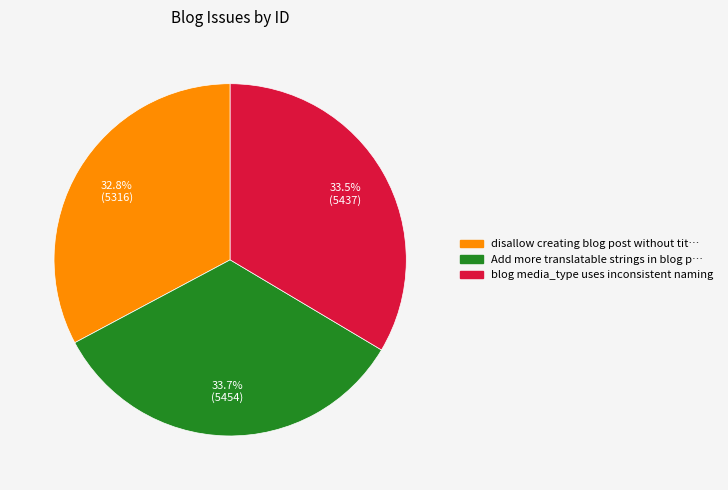

Is there a majority slice in this chart?

No